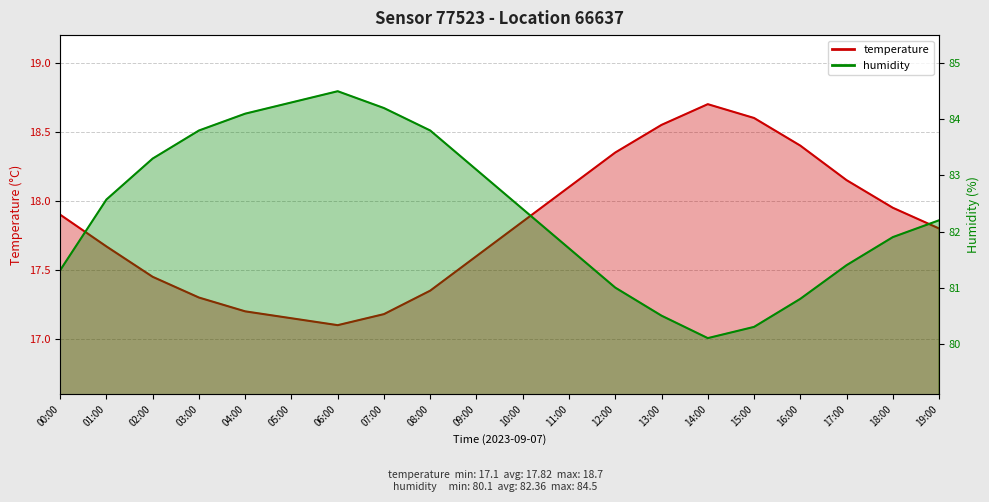

Reading right to left, what are all the values shown in this chart?

temperature: 17.8	17.9	18.1	18.4	18.6	18.7	18.6	18.4	18.1	17.9	17.6	17.4	17.2	17.1	17.1	17.2	17.3	17.4	17.7	17.9
humidity: 82.2	81.9	81.4	80.8	80.3	80.1	80.5	81.0	81.7	82.4	83.1	83.8	84.2	84.5	84.3	84.1	83.8	83.3	82.6	81.3